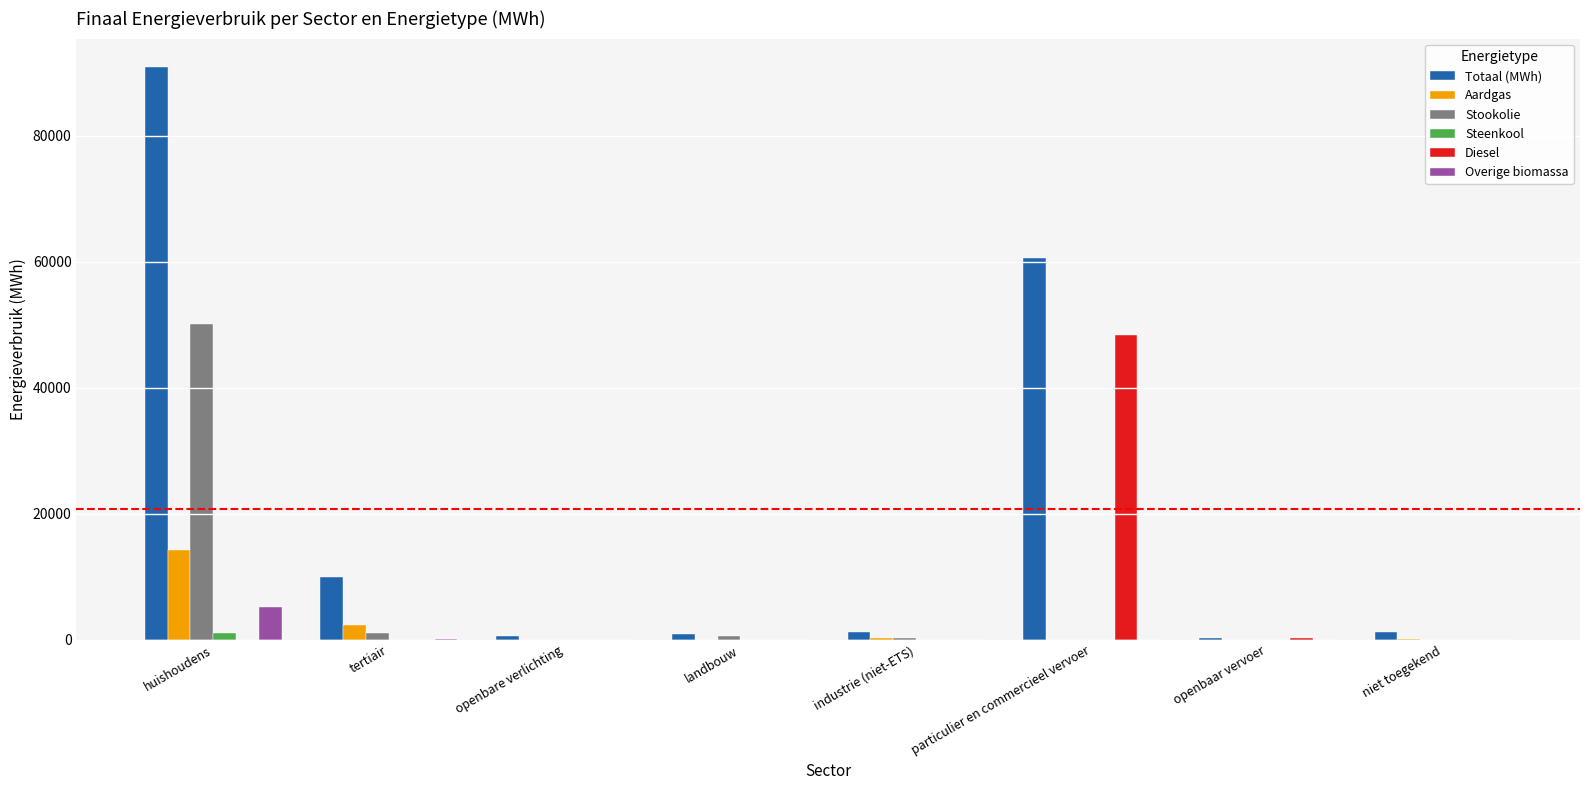

Which category has the highest value across all series?

huishoudens